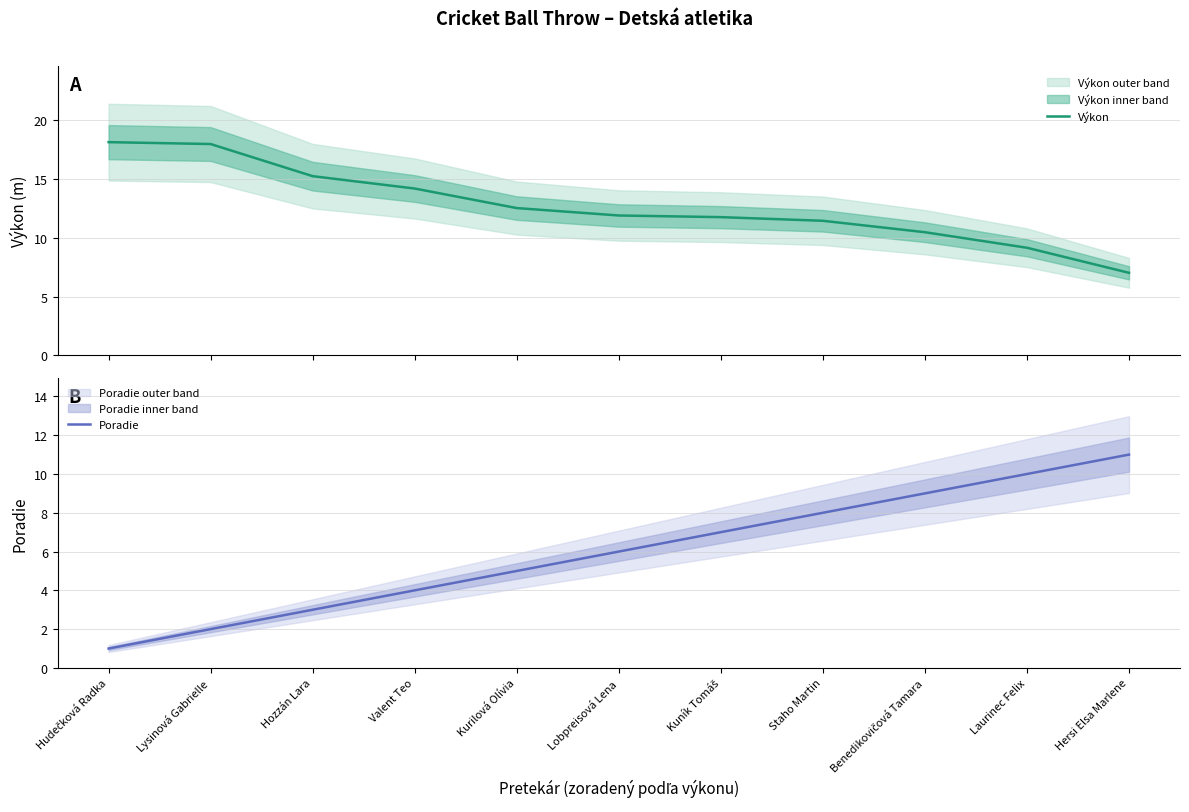

At how many categories does at least one series exceed 5?

11